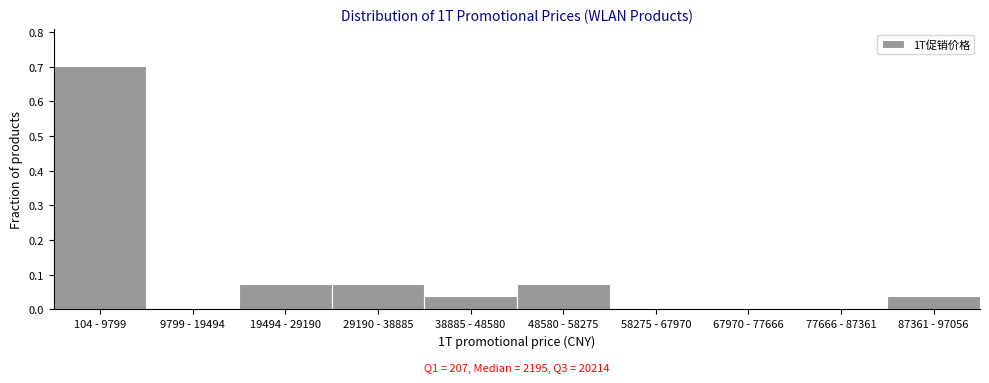

What is the change in value from 104 - 9799 to 58275 - 67970?

-0.7